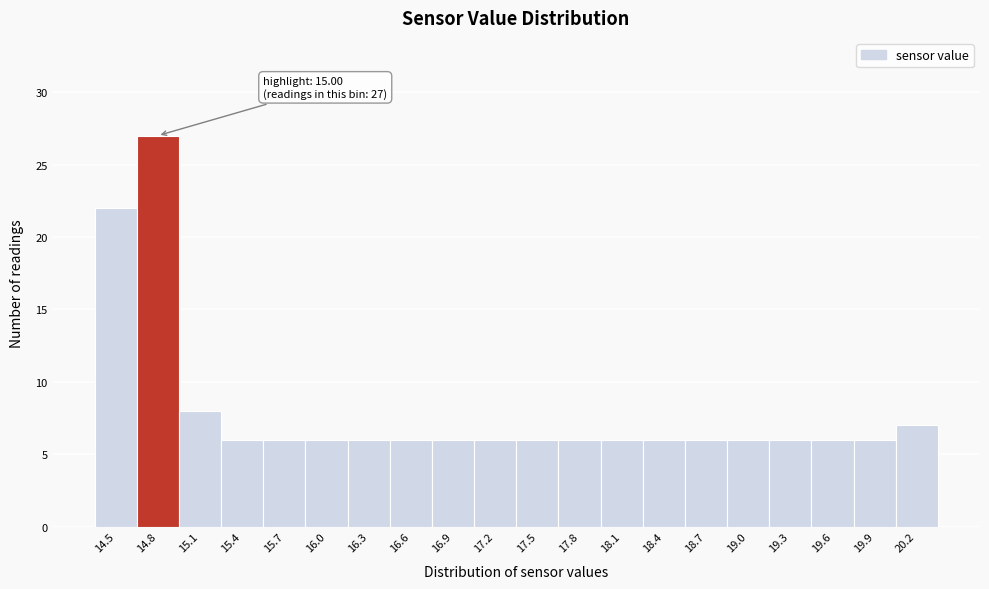

Reading right to left, list all the values displayed in this chart.

7	6	6	6	6	6	6	6	6	6	6	6	6	6	6	6	6	8	27	22